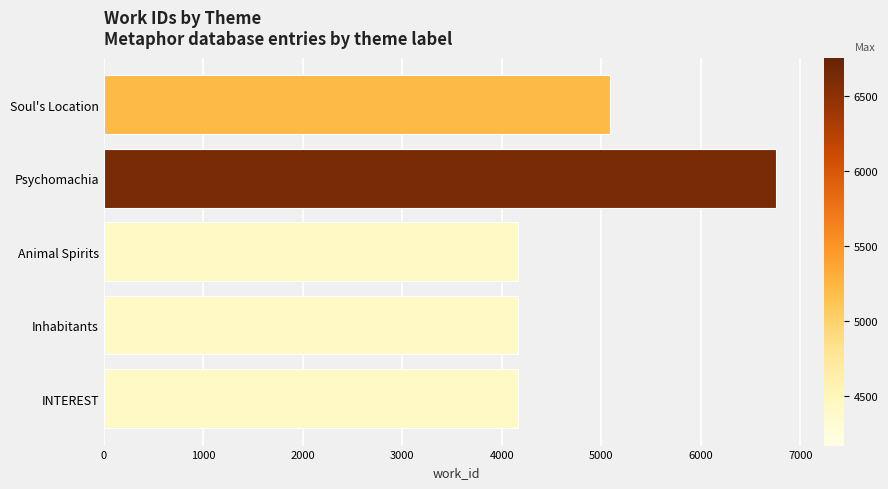

What is the label of the 1st bar from the bottom?

INTEREST